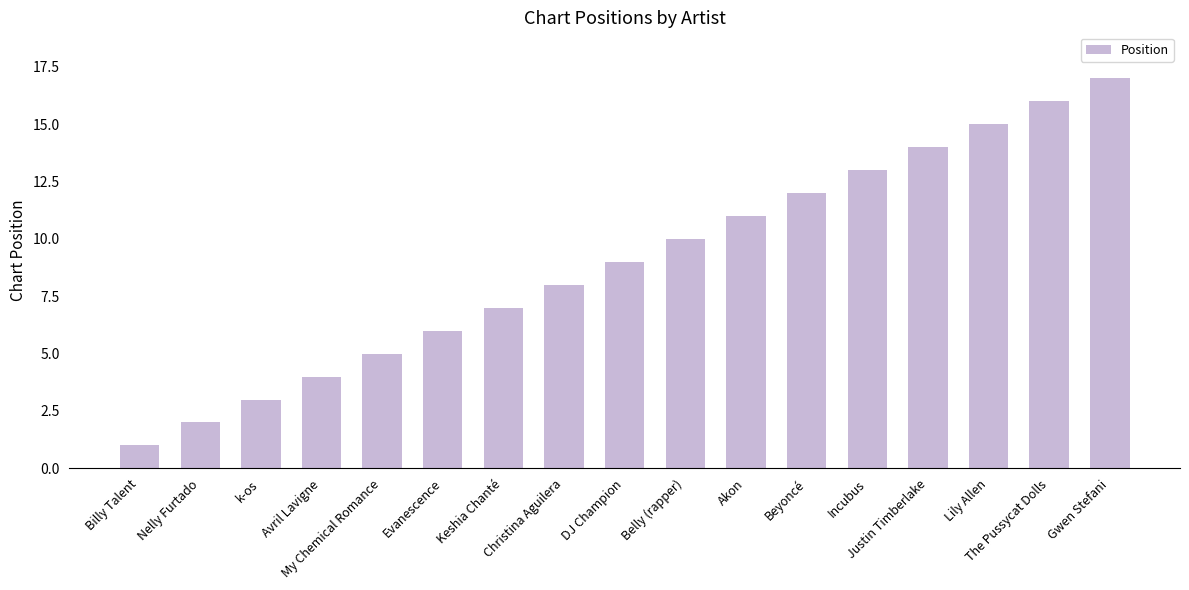

At which category does the chart reach its minimum across all series?

Billy Talent